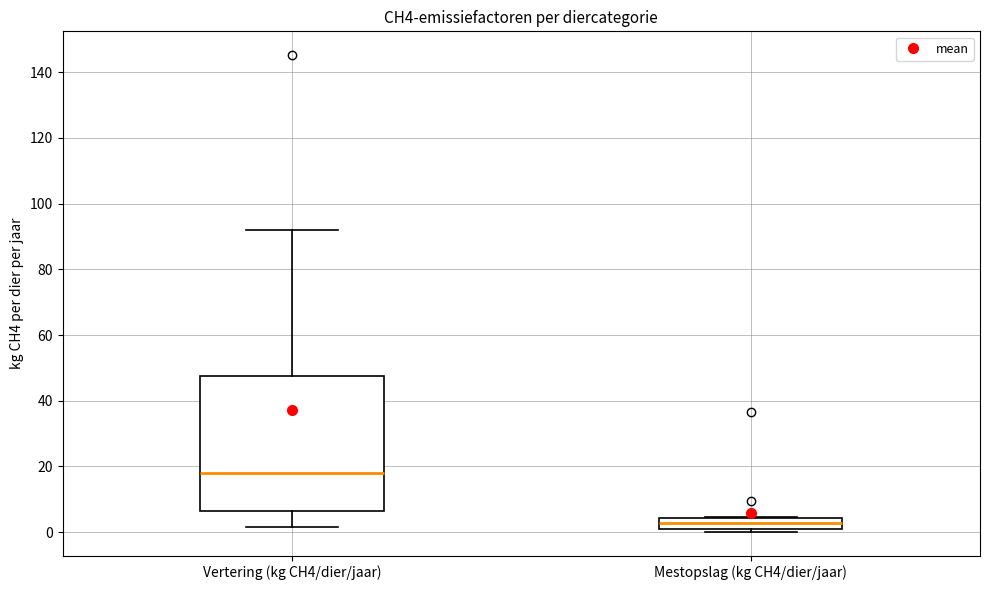

Reading left to right, transcribe this box plot: for each box, give where its median line is, the range the box spans, and where its two whiskers end, as read against the y-axis. The values are not printed on the chart, so give them approximately, as read against the axis.

Vertering (kg CH4/dier/jaar): median 18, box 6 to 48, whiskers 2 to 92
Mestopslag (kg CH4/dier/jaar): median 2 (inside the box), box 2 to 4, whiskers 0 to 4